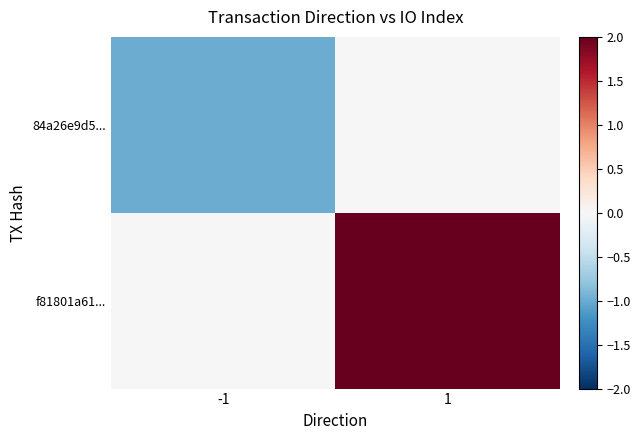

Rank the series by their maximum value, from lowest to highest.

84a26e9d5..., f81801a61...